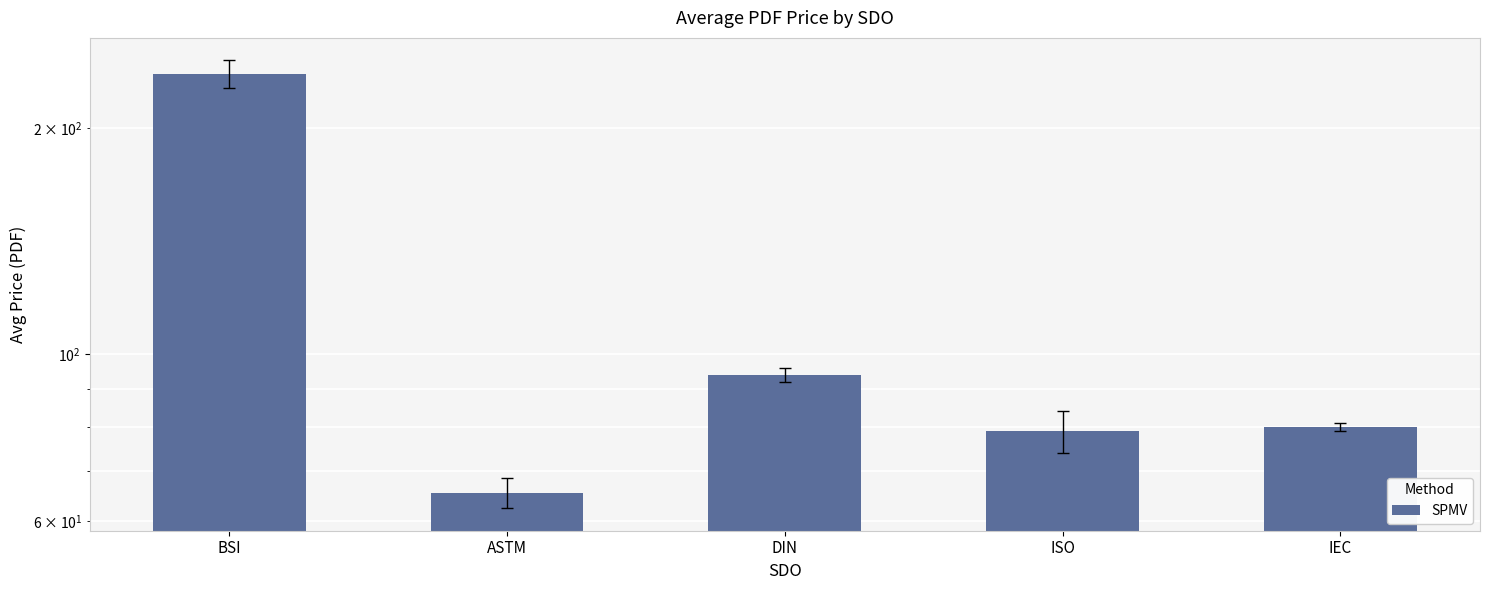

What is the sum of all values?

554.5